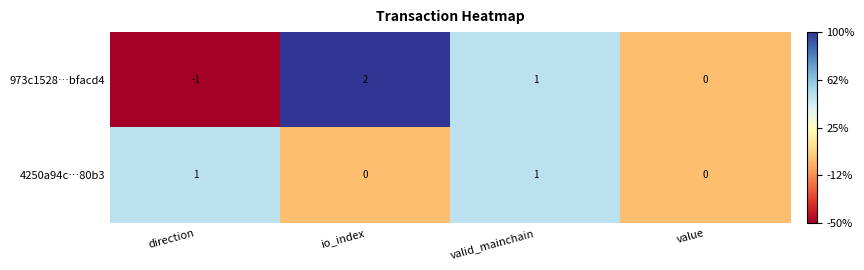

What is the maximum value shown in the chart?

2